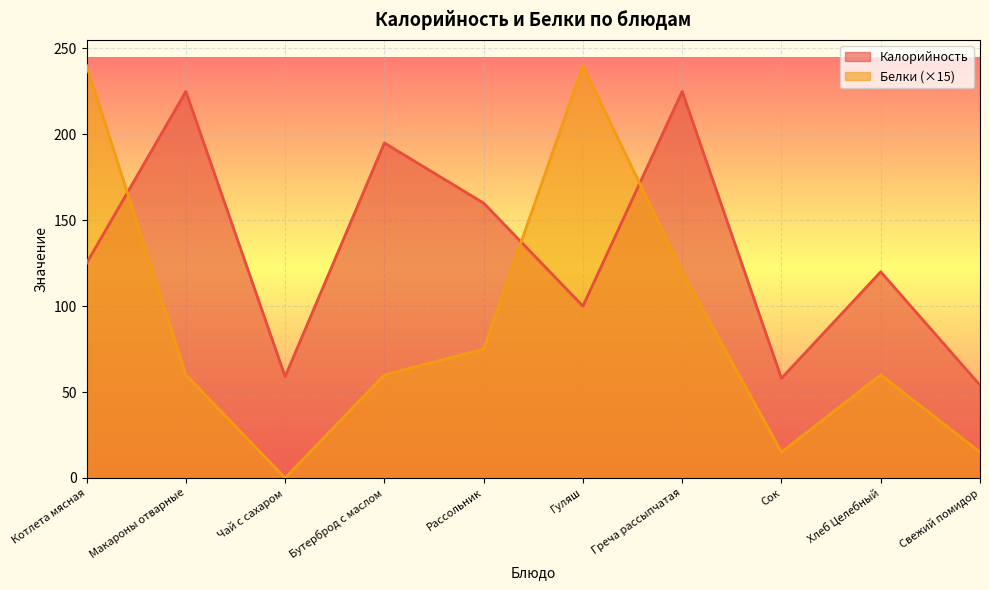

Which series changed the most between Макароны отварные and Греча рассыпчатая?

Белки (×15)